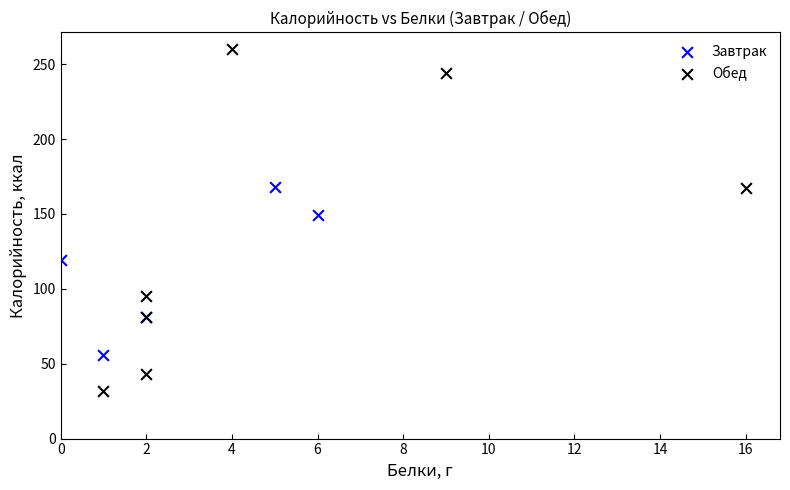

Which series has the largest Y range (max minus min)?

Обед